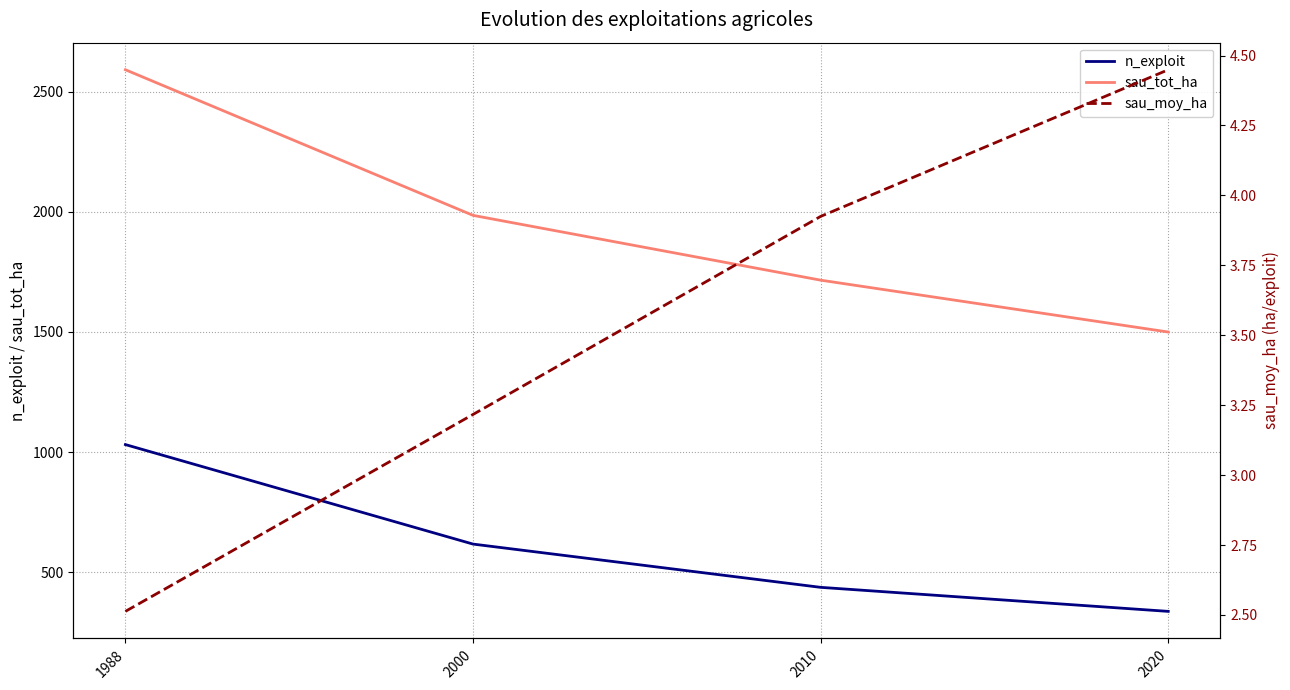

What is the total value across all series at 2010?

2156.0